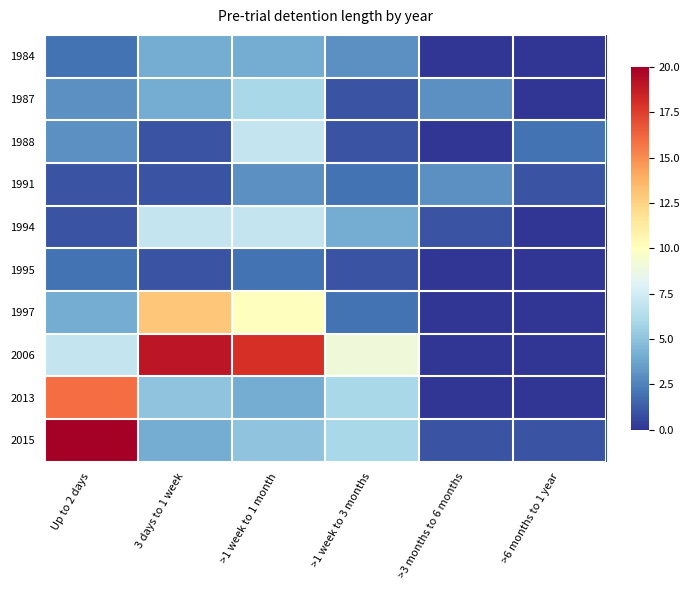

At how many categories does at least one series exceed 9?

3